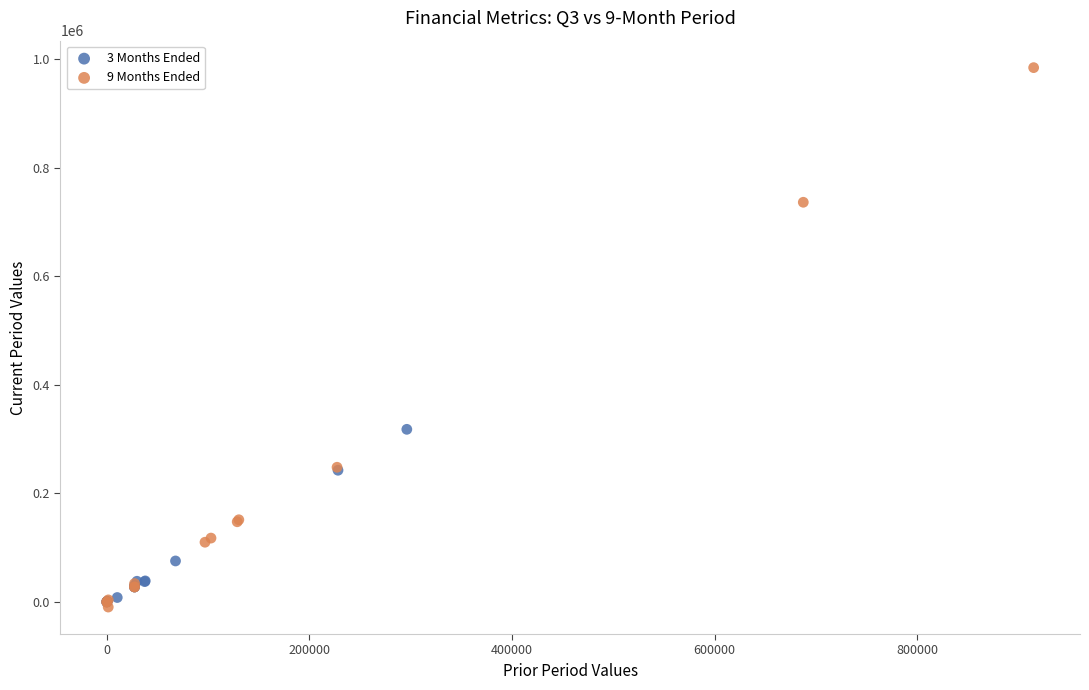

Which series has the widest spread of Y values?

9 Months Ended